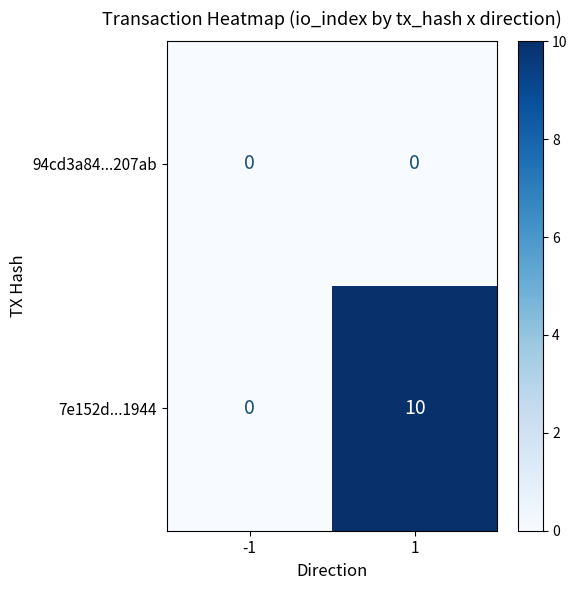

List the series in order of their overall mean, highest first.

7e152d...1944, 94cd3a84...207ab